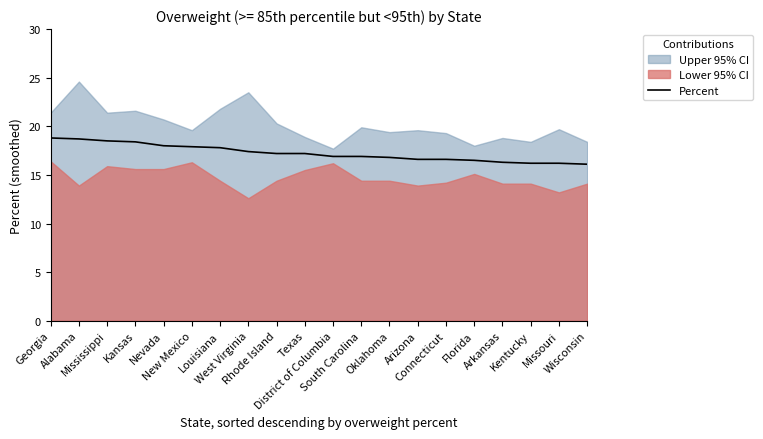

What is the minimum value for Percent?

16.1